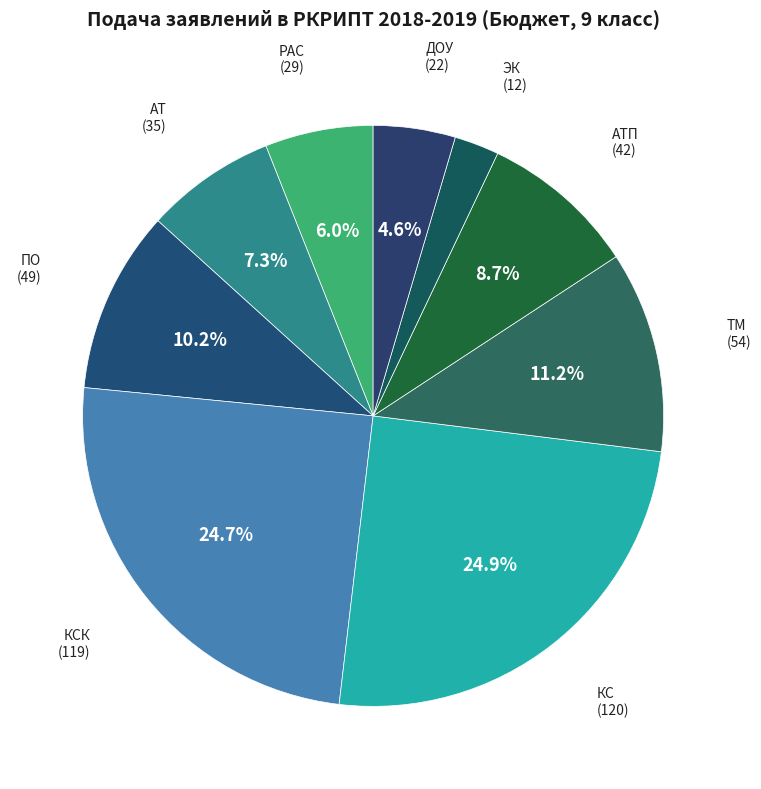

How many segments does this pie chart have?

9